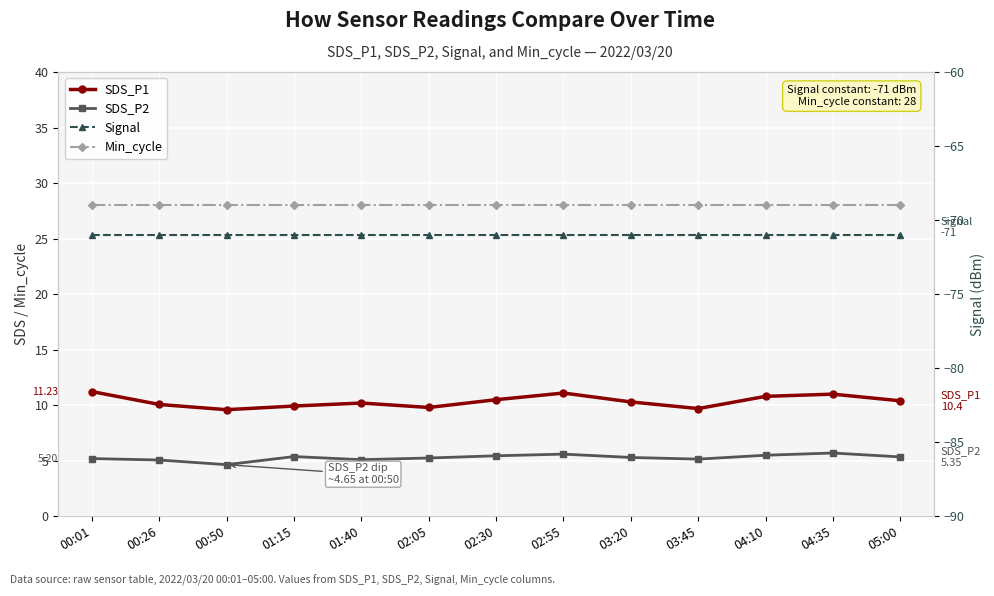

Reading left to right, transcribe all the data shown in this chart.

SDS_P1: 11.2	10.1	9.6	9.9	10.2	9.8	10.5	11.1	10.3	9.7	10.8	11.0	10.4
SDS_P2: 5.2	5.1	4.7	5.4	5.1	5.2	5.5	5.6	5.3	5.2	5.5	5.7	5.3
Min_cycle: 28.0	28.0	28.0	28.0	28.0	28.0	28.0	28.0	28.0	28.0	28.0	28.0	28.0
Signal: -71.0	-71.0	-71.0	-71.0	-71.0	-71.0	-71.0	-71.0	-71.0	-71.0	-71.0	-71.0	-71.0